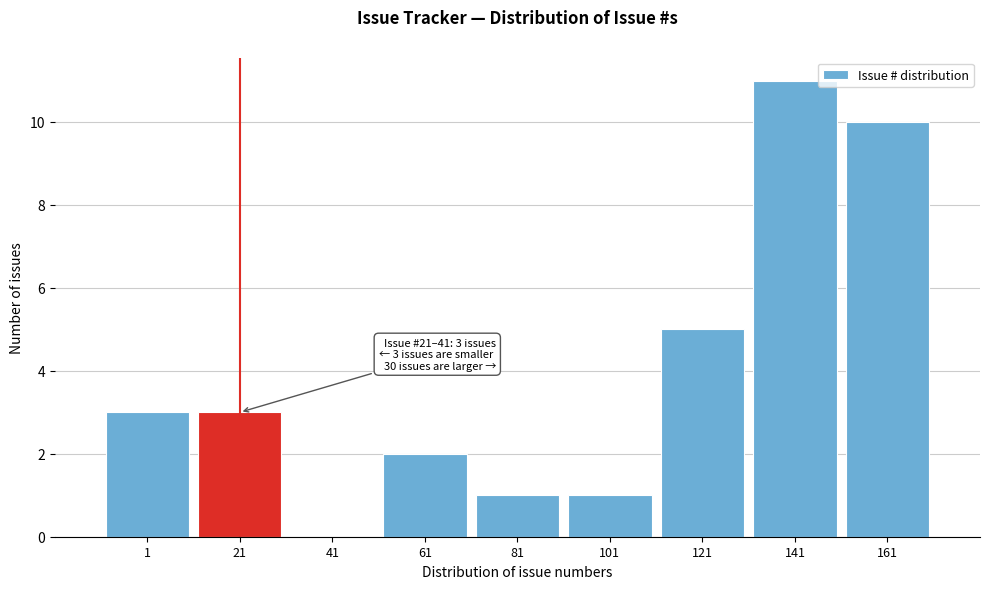

Reading left to right, what are all the values shown in this chart?

1=3	21=3	41=0	61=2	81=1	101=1	121=5	141=11	161=10